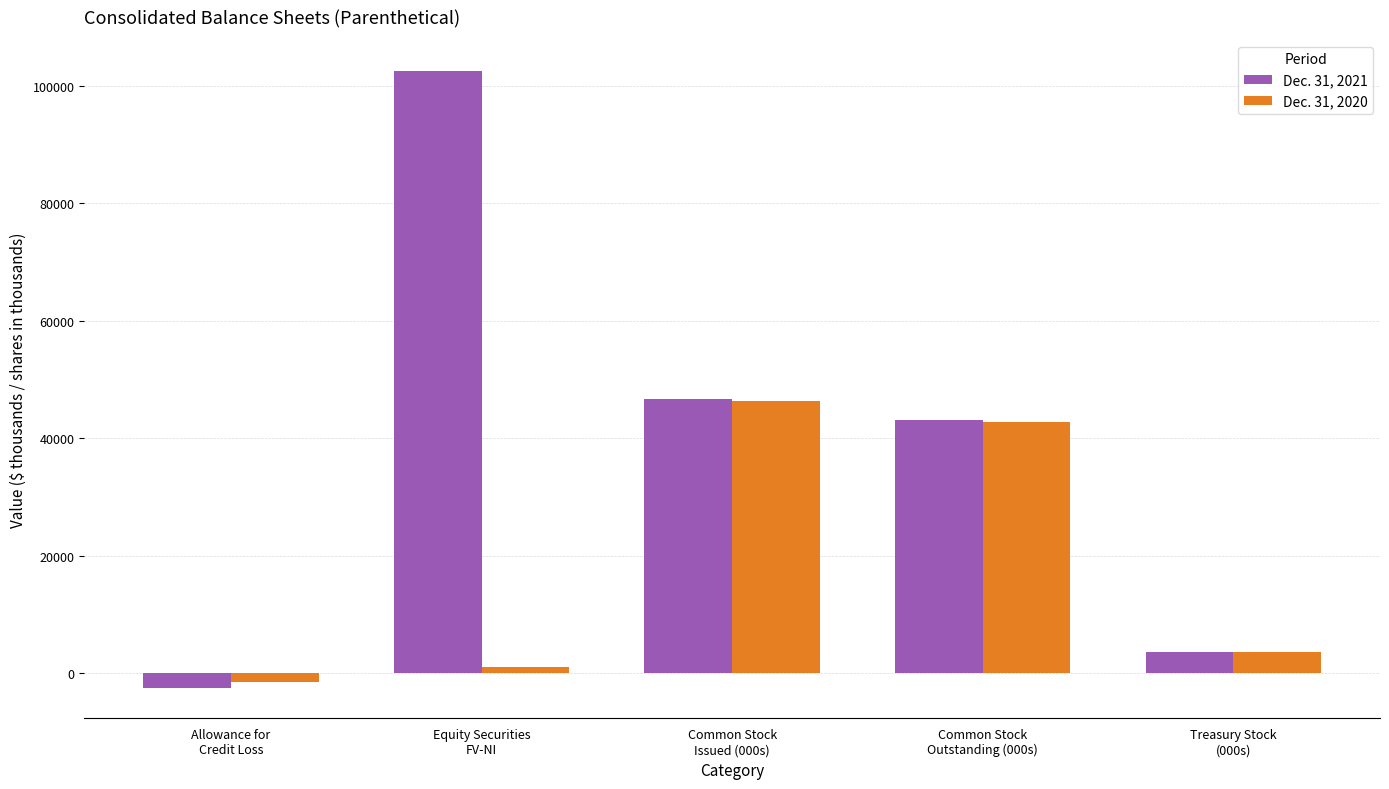

Reading left to right, list all the values displayed in this chart.

Dec. 31, 2021: Allowance for
Credit Loss=-2429	Equity Securities
FV-NI=102529	Common Stock
Issued (000s)=46625	Common Stock
Outstanding (000s)=43023	Treasury Stock
(000s)=3602
Dec. 31, 2020: Allowance for
Credit Loss=-1417	Equity Securities
FV-NI=1127	Common Stock
Issued (000s)=46331	Common Stock
Outstanding (000s)=42768	Treasury Stock
(000s)=3563